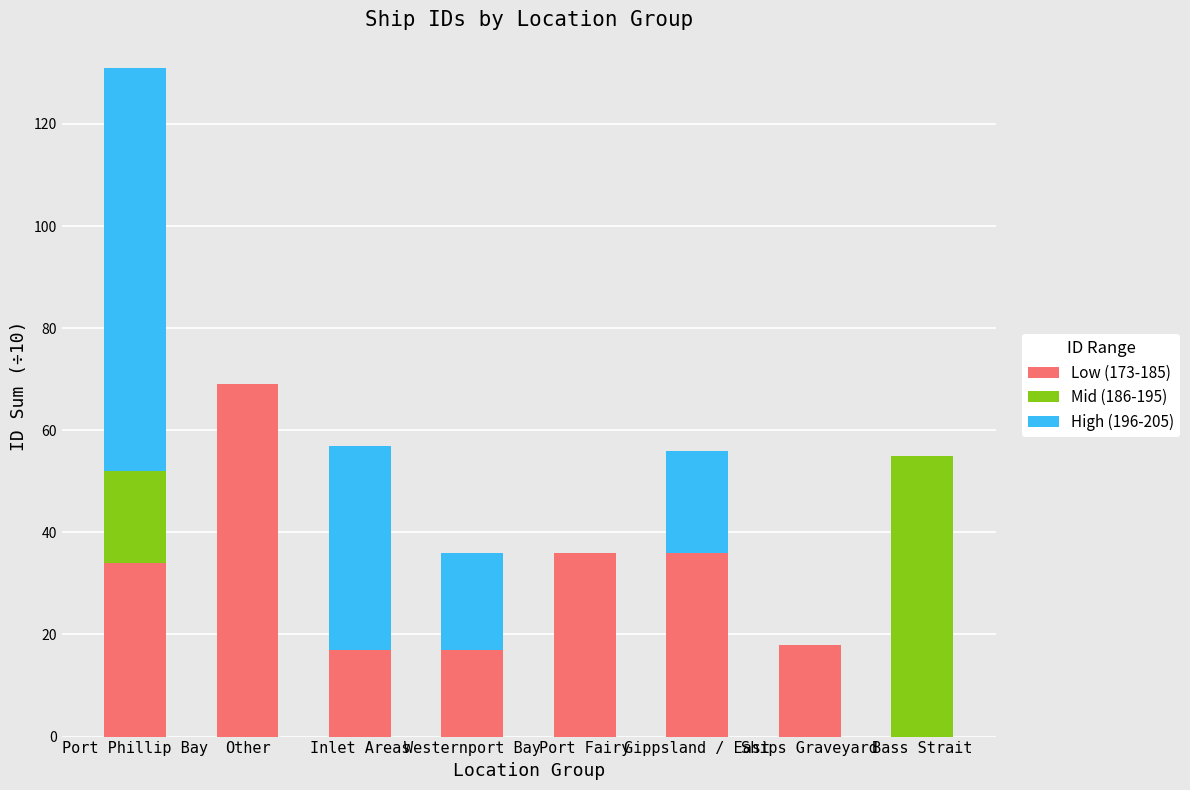

What is the sum of all Low (173-185) values?

227